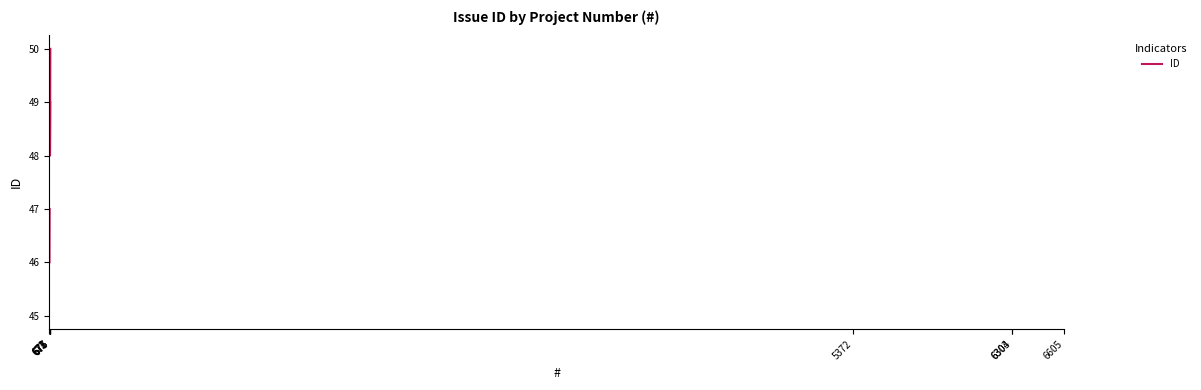

How many series are shown in this chart?

1